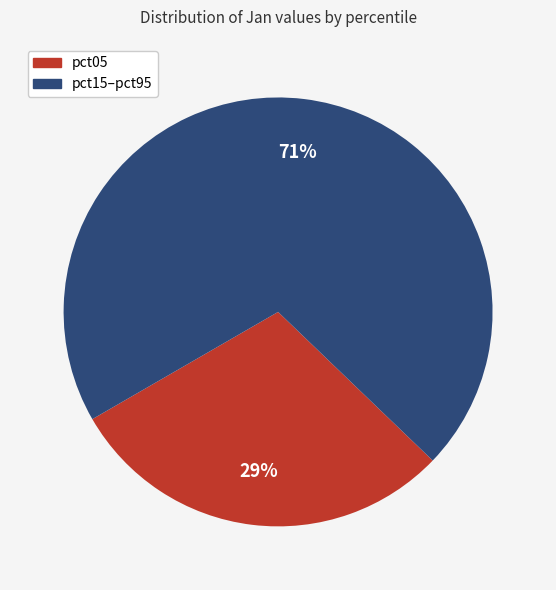

How many segments does this pie chart have?

2